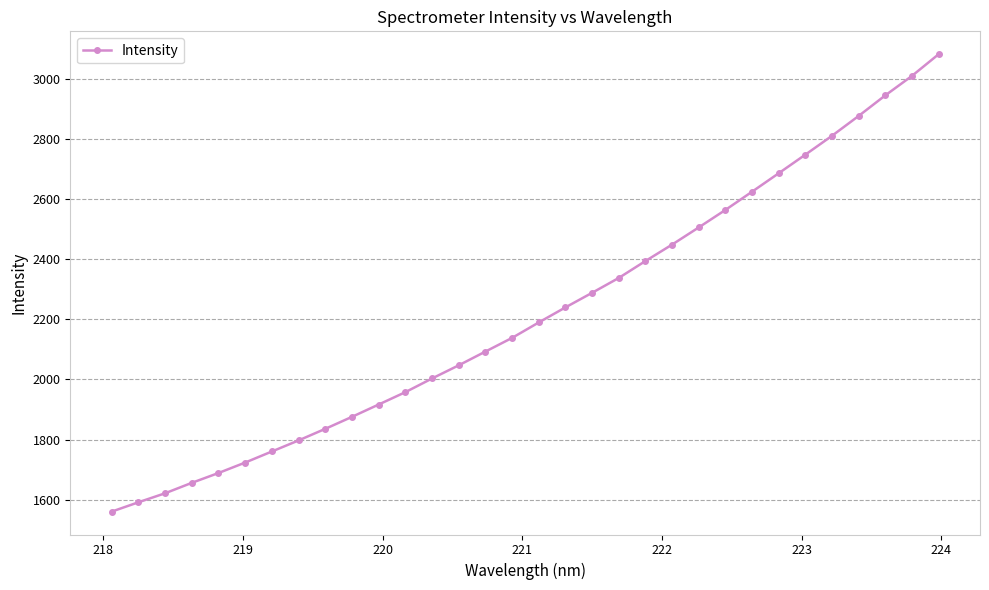

What is the minimum value shown in the chart?

1560.3